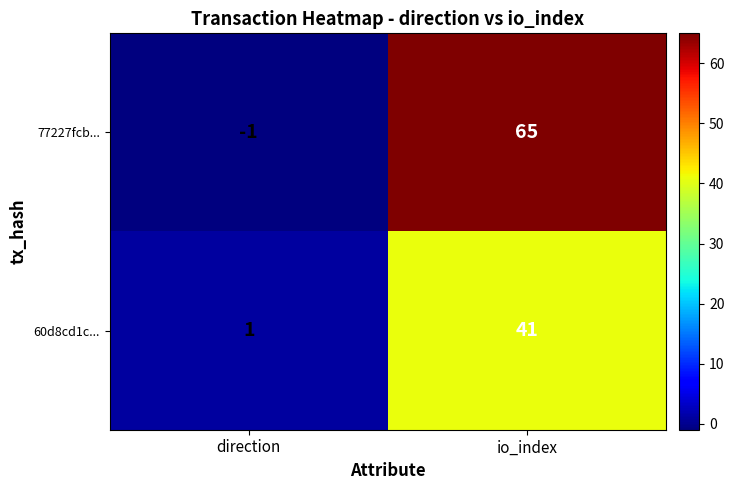

Is it true that 77227fcb... equals 0 at direction?

False